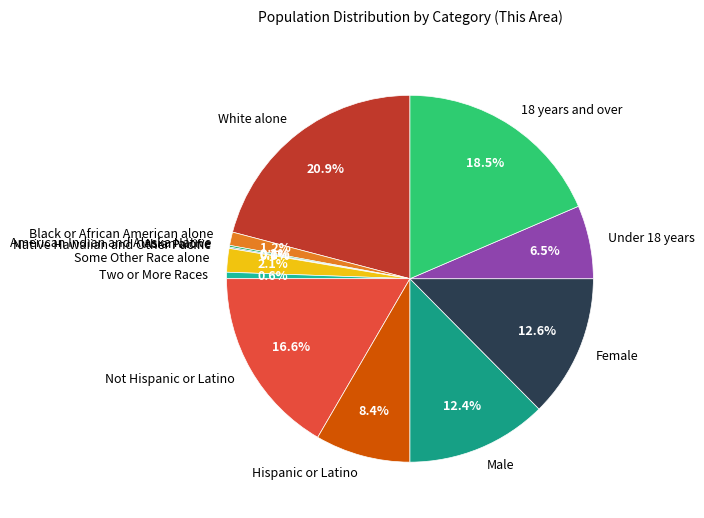

Is there a majority slice in this chart?

No